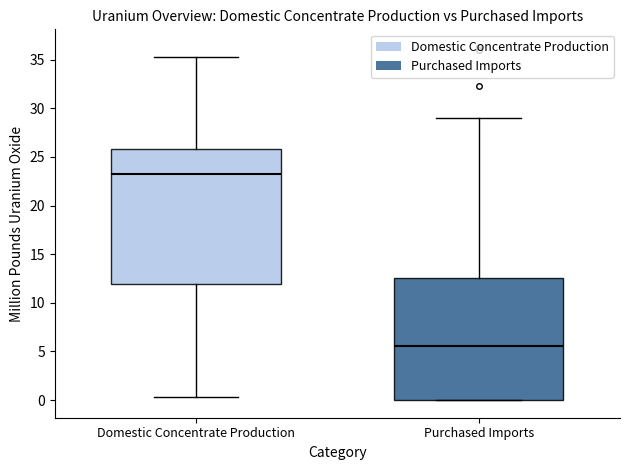

Reading left to right, transcribe this box plot: for each box, give where its median line is, the range the box spans, and where its two whiskers end, as read against the y-axis. The values are not printed on the chart, so give them approximately, as read against the axis.

Domestic Concentrate Production: median 23.0, box 12.0 to 26.0, whiskers 0.5 to 35.5
Purchased Imports: median 5.5, box 0.0 to 12.5, whiskers 0.0 to 29.0